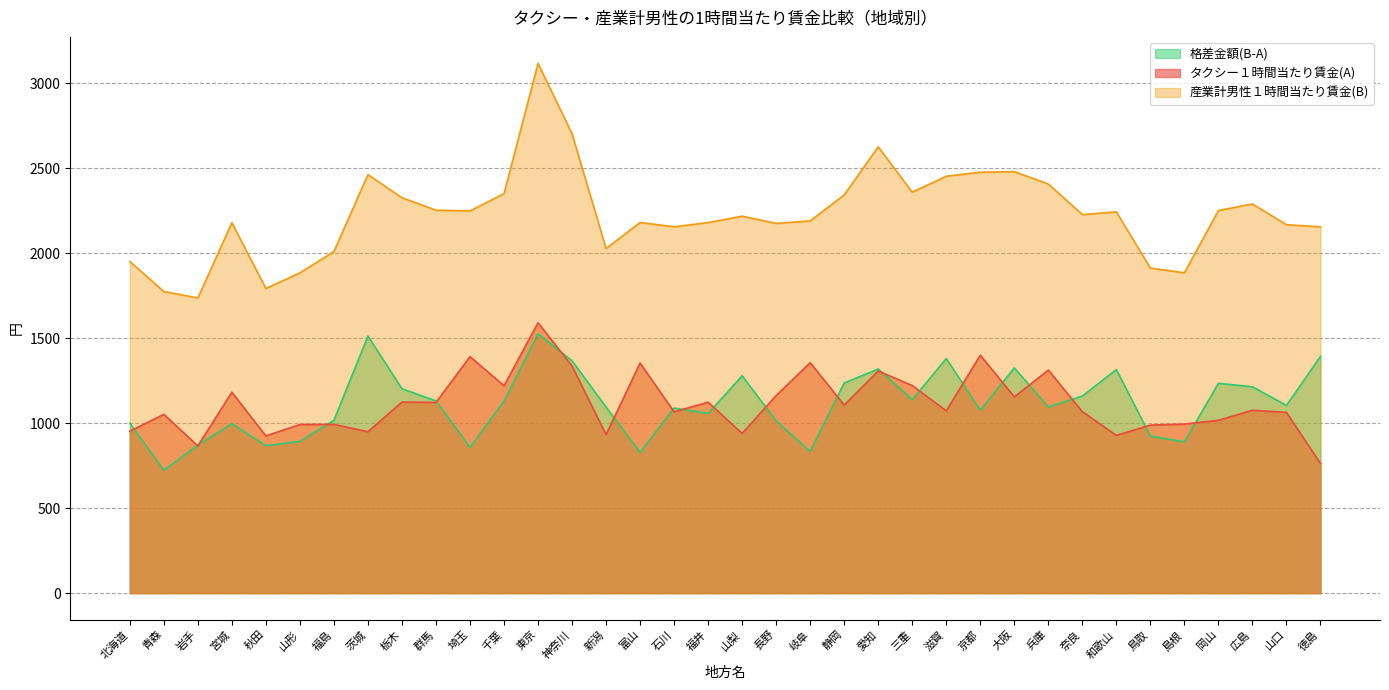

Read the 産業計男性１時間当たり賃金(B) value at 鳥取.

1913.3